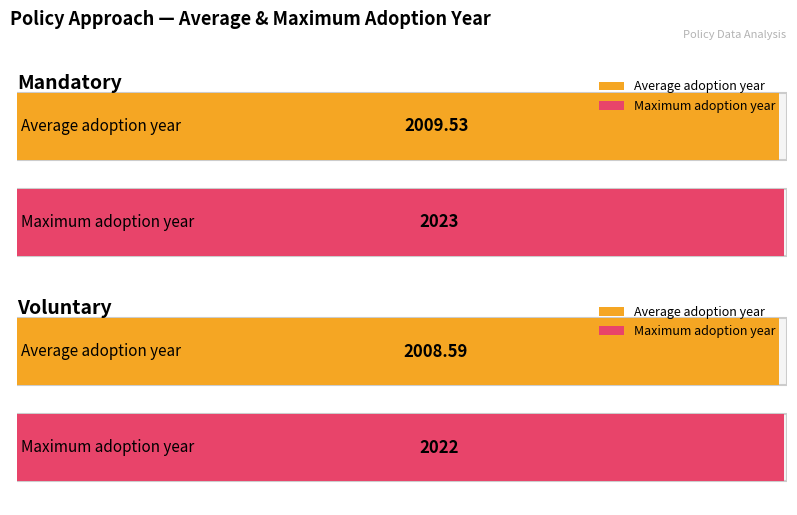

Rank the series by their average value, from lowest to highest.

Voluntary, Mandatory